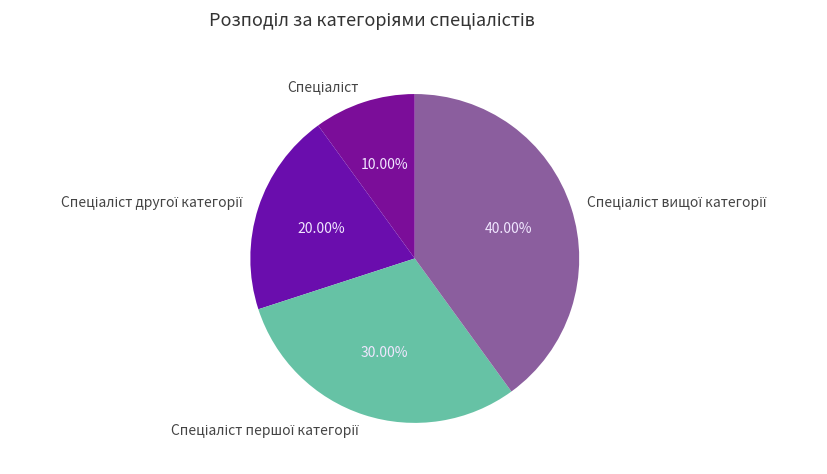

Is there any slice that represents more than half of the pie?

No